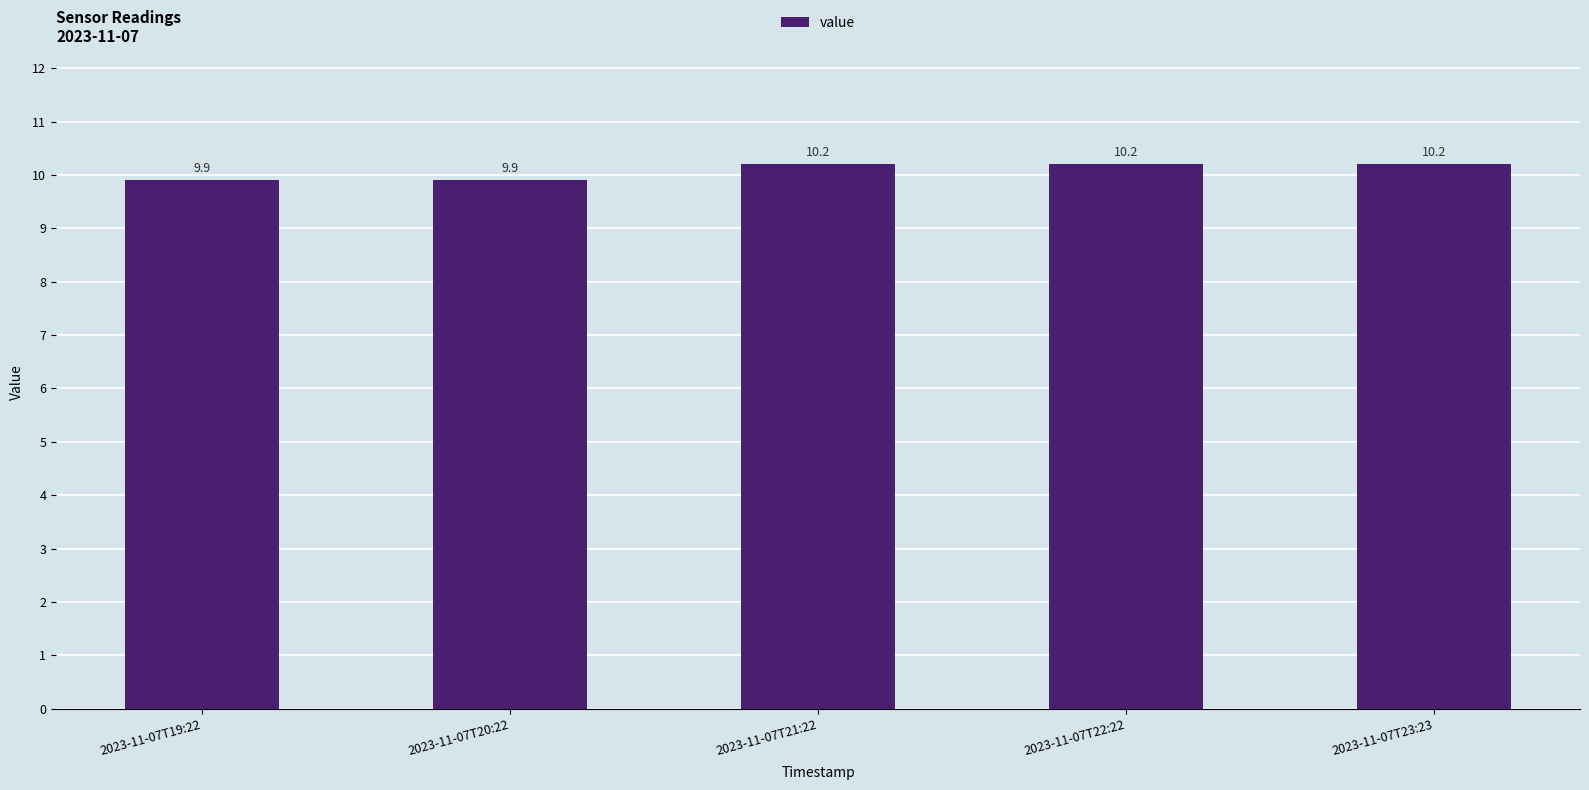

What is the sum of all values?

50.4